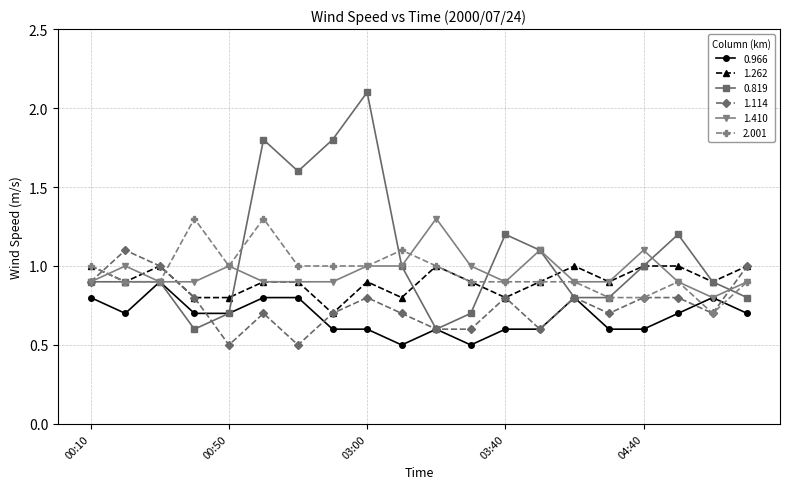

What is the value of the 1.262 point at the 19th from the left?

0.9